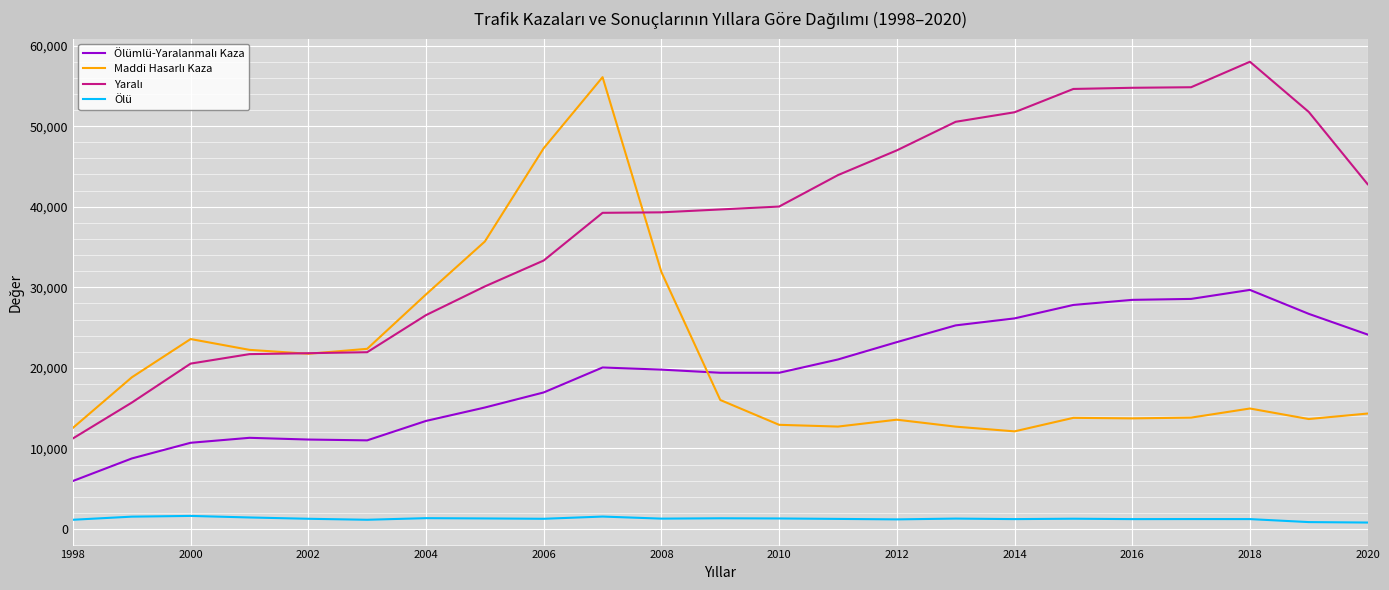

What is the highest value of the Ölü series?

1625